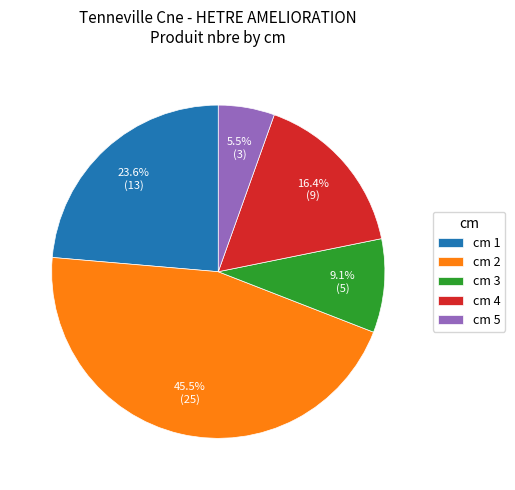

Rank the categories by value from lowest to highest.

cm 5, cm 3, cm 4, cm 1, cm 2